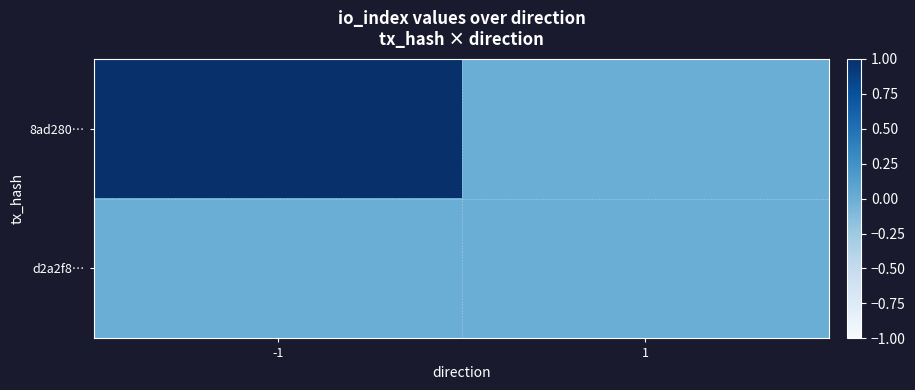

Reading right to left, extract all data points from this chart.

8ad280…: 1=0	-1=1
d2a2f8…: 1=0	-1=0